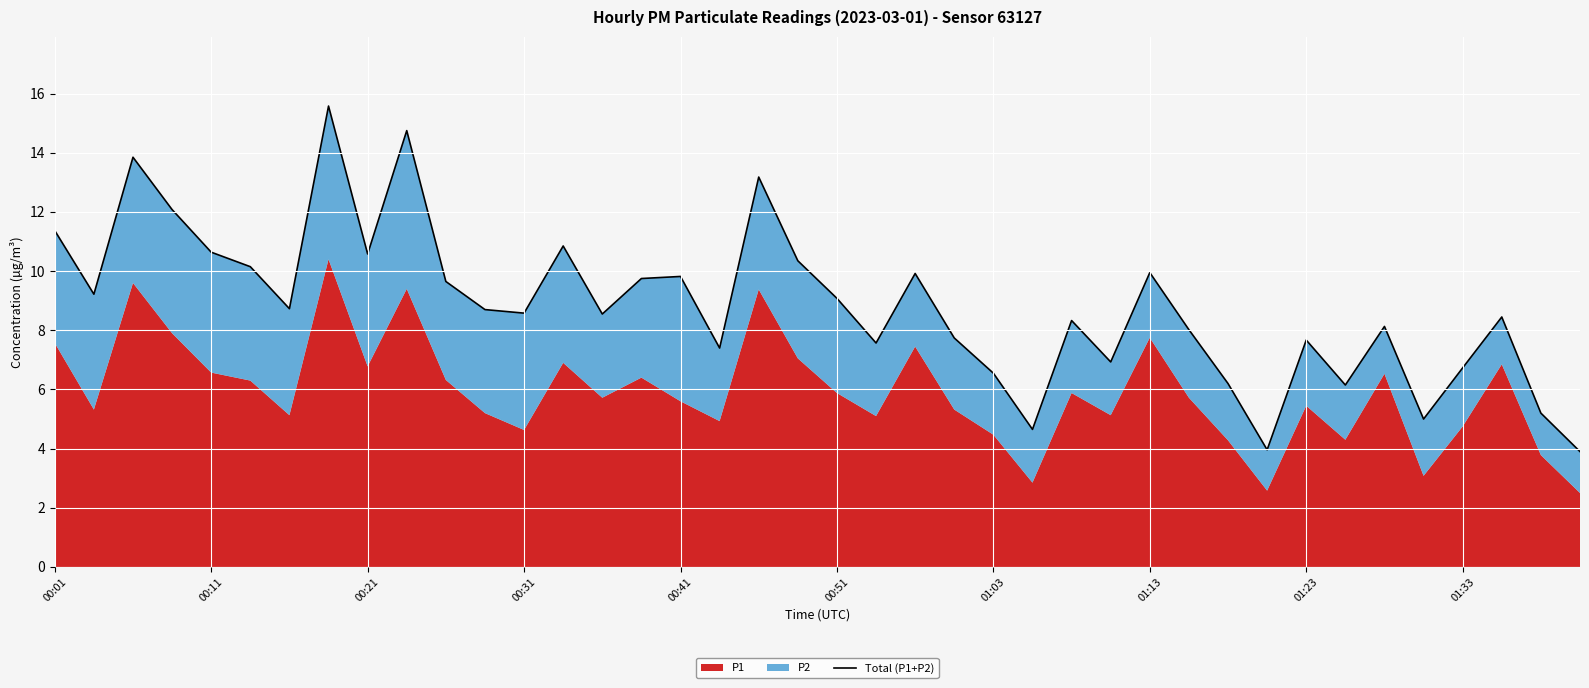

What is the ratio of the value at 34 to the value at 32?

1.1